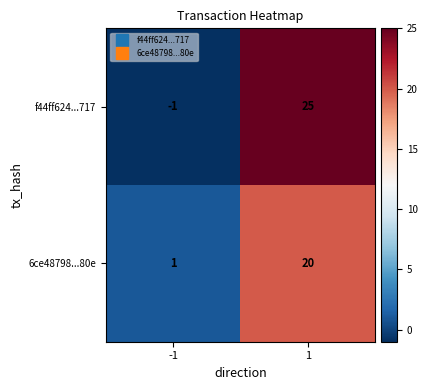

Which series has the largest total across all categories?

f44ff624...717